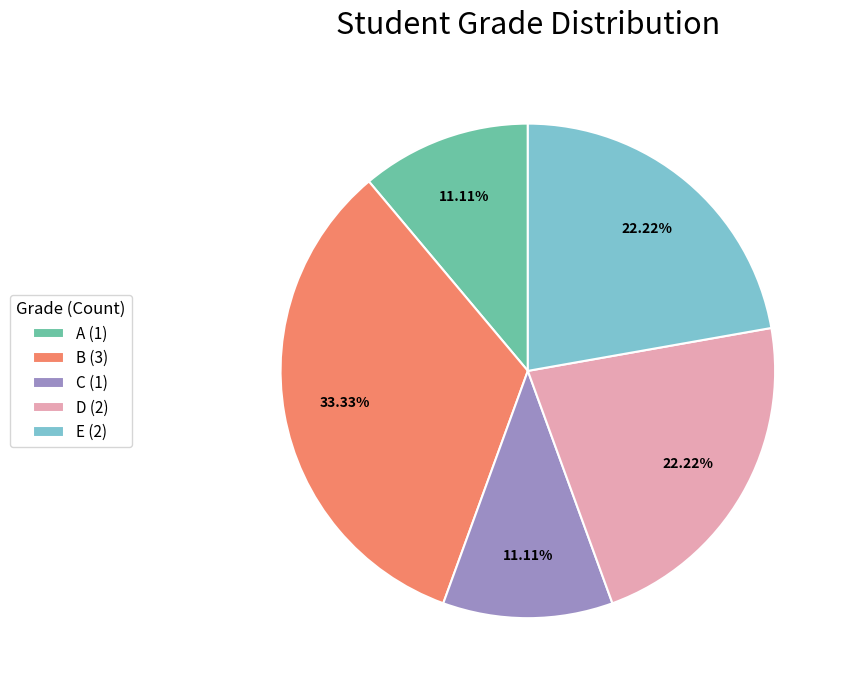

Between A and B, which is larger?

B